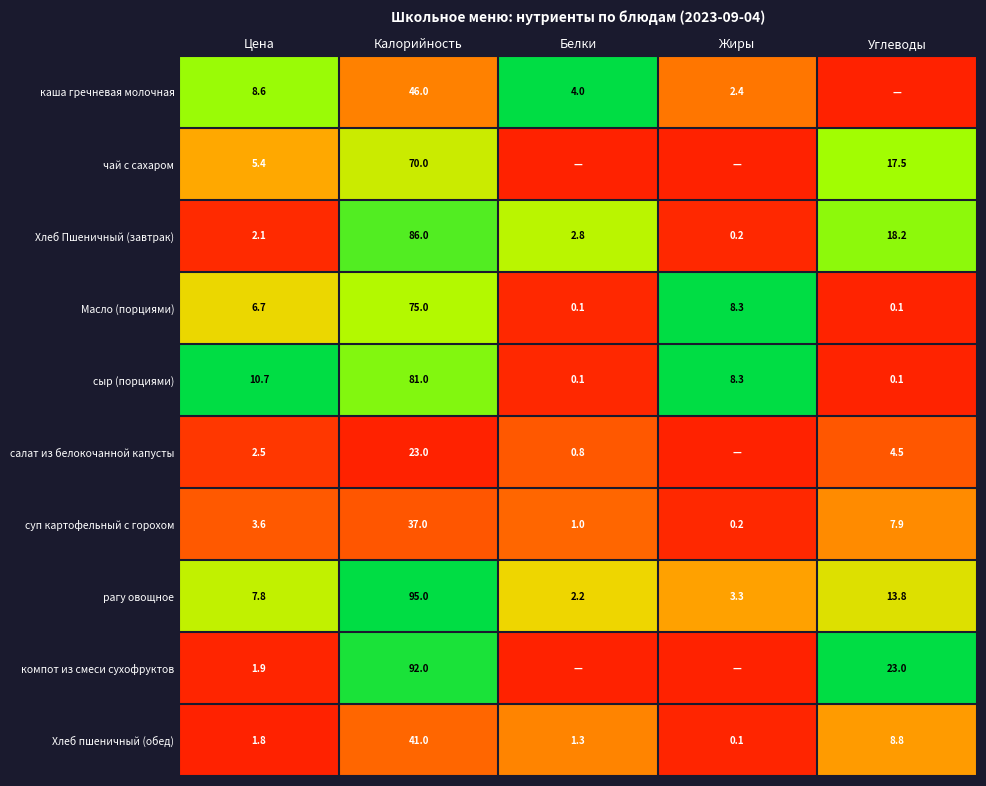

What is the maximum value for суп картофельный с горохом?

37.0